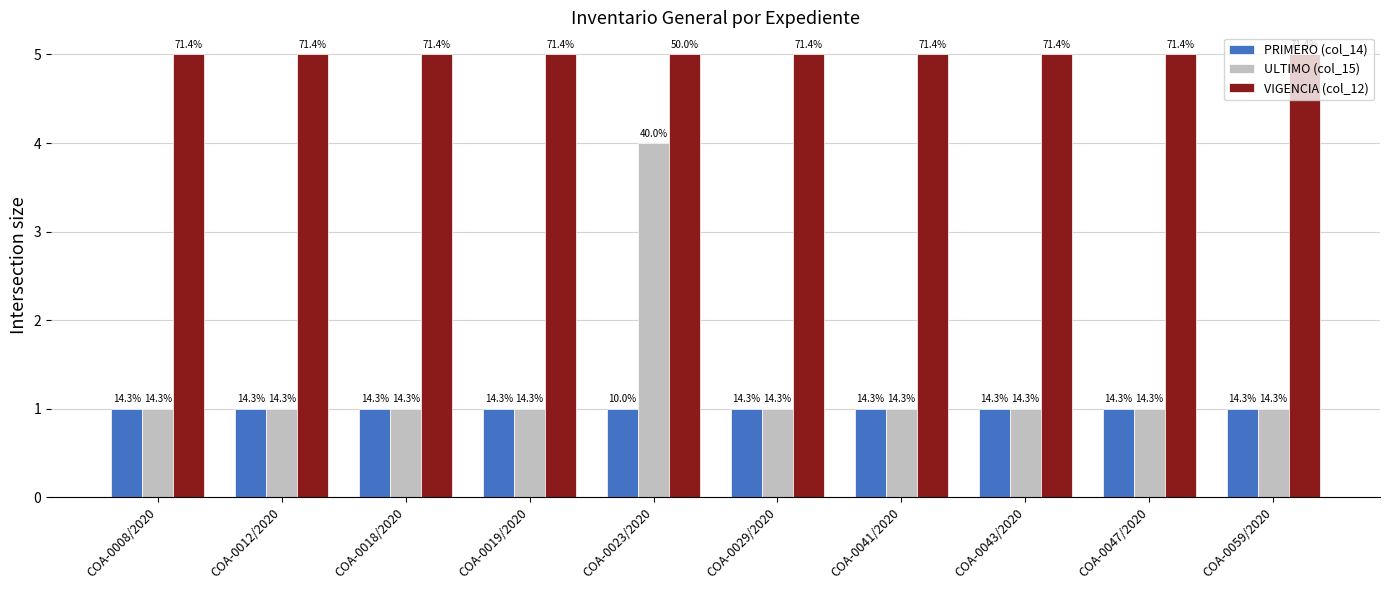

What are all the series names shown in the legend?

PRIMERO (col_14), ULTIMO (col_15), VIGENCIA (col_12)